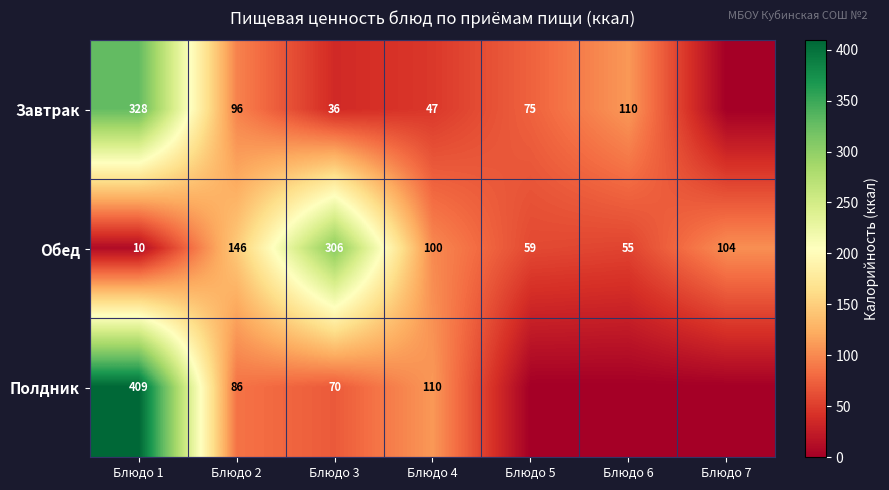

At Блюдо 4, list the series in order from smallest to largest.

Завтрак, Обед, Полдник